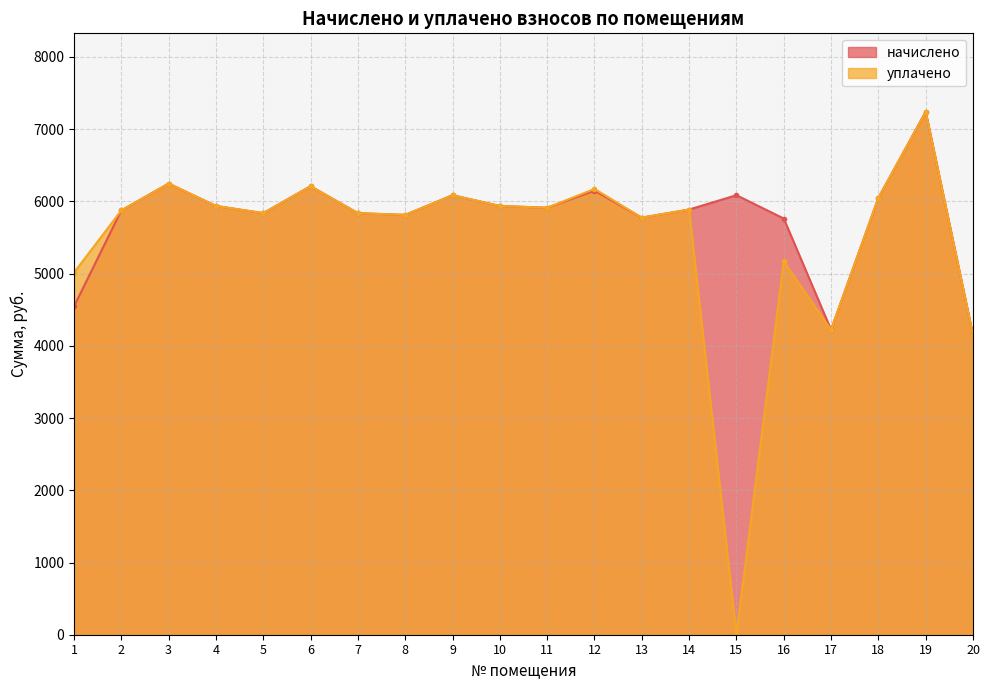

True or false: начислено and уплачено intersect in this chart.

False